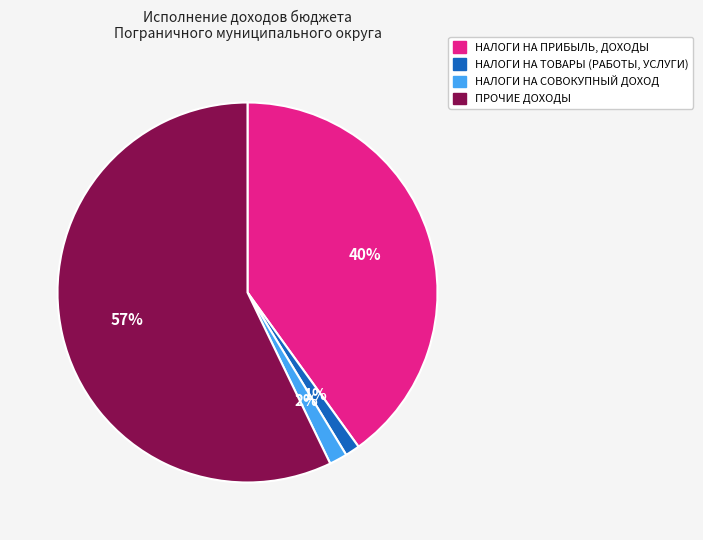

Is it true that НАЛОГИ НА ПРИБЫЛЬ, ДОХОДЫ is 48% of the pie?

False